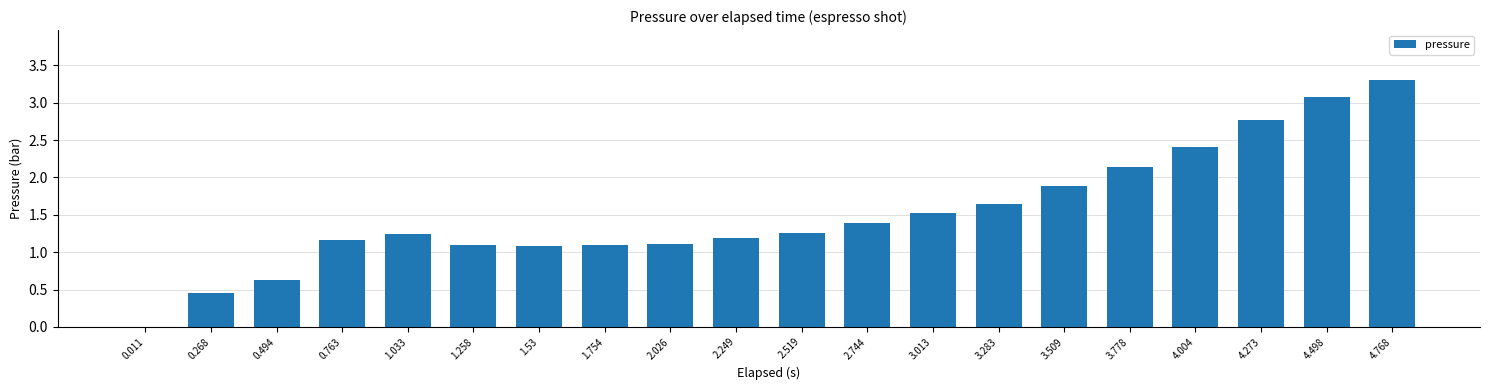

How many values are above zero?

19